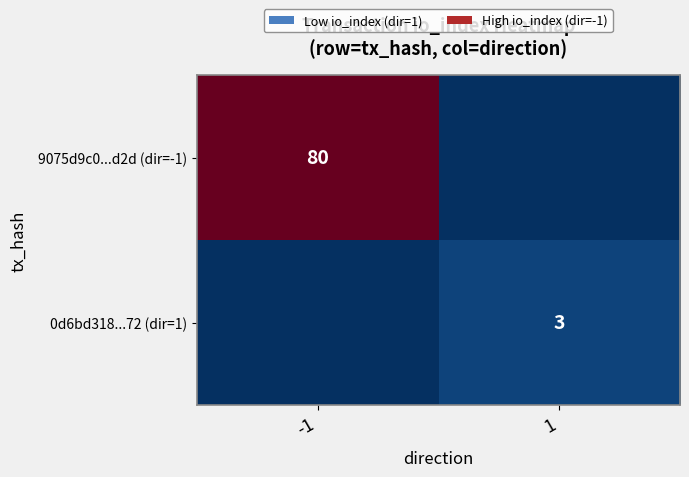

Is it true that 9075d9c0...d2d (dir=-1) equals 16 at -1?

False